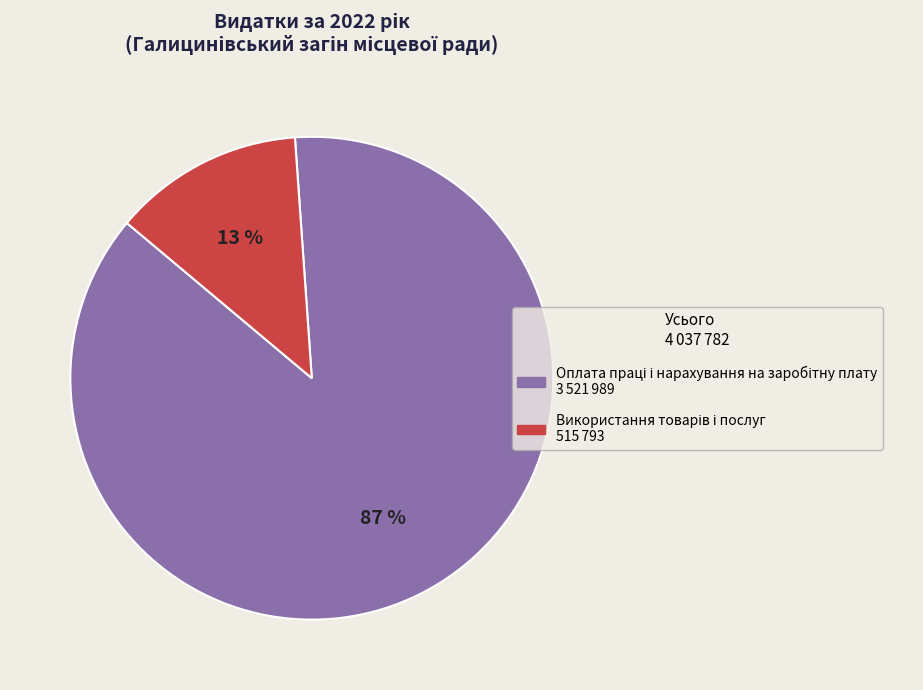

To the nearest percent, what is the difference between the largest and smallest slice percentages?

74%